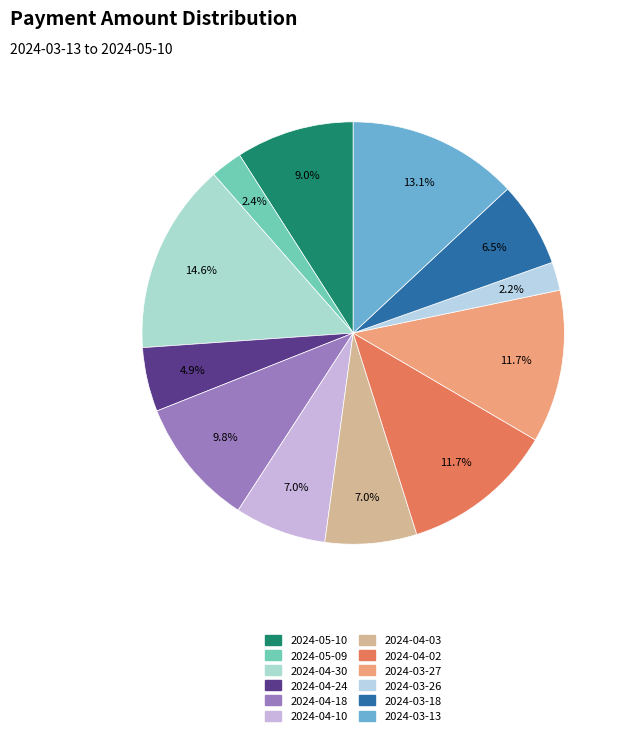

How much of the chart is everything except 2024-04-18?

90.2%